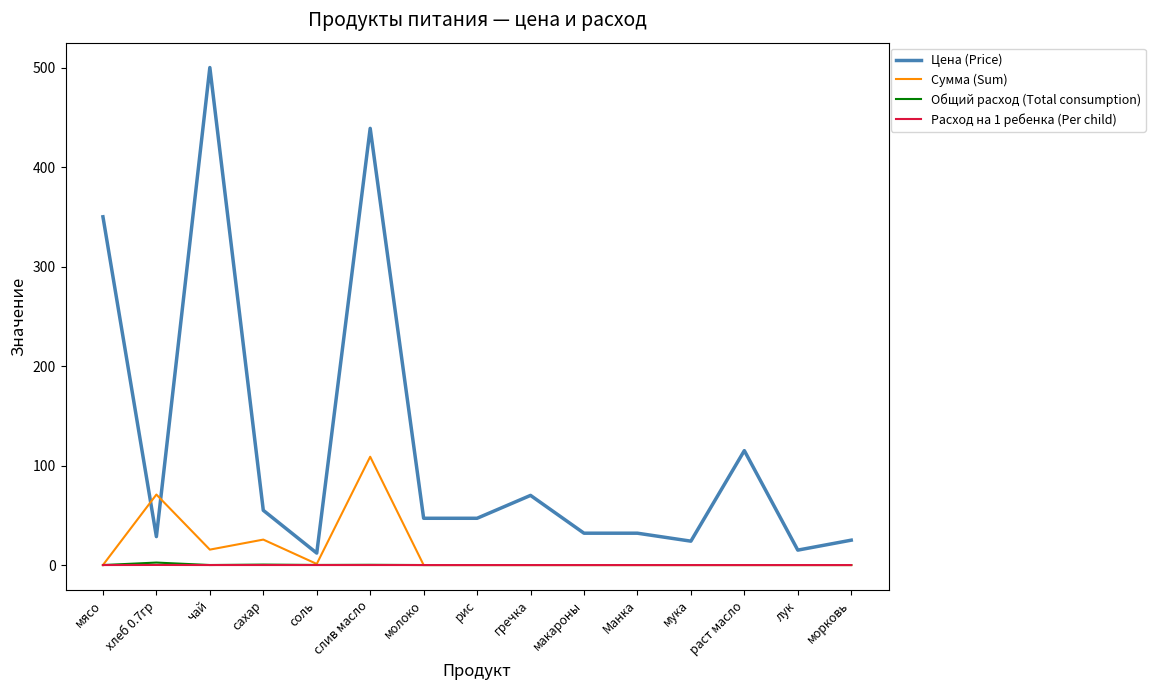

True or false: Расход на 1 ребенка (Per child) and Цена (Price) intersect in this chart.

False